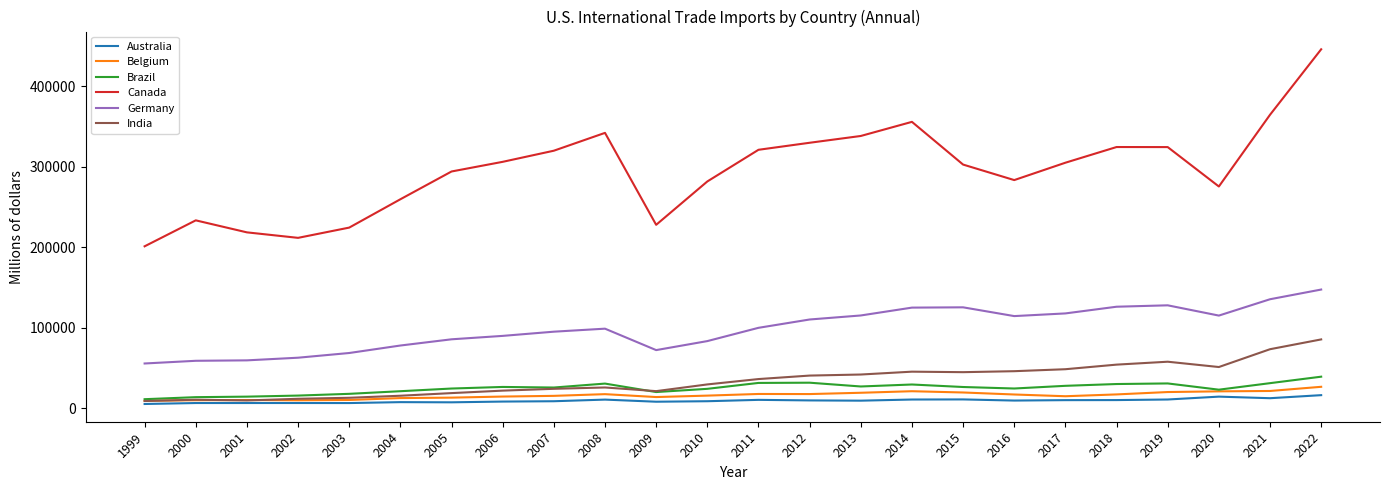

At which category is the sum across all series the highest?

2022